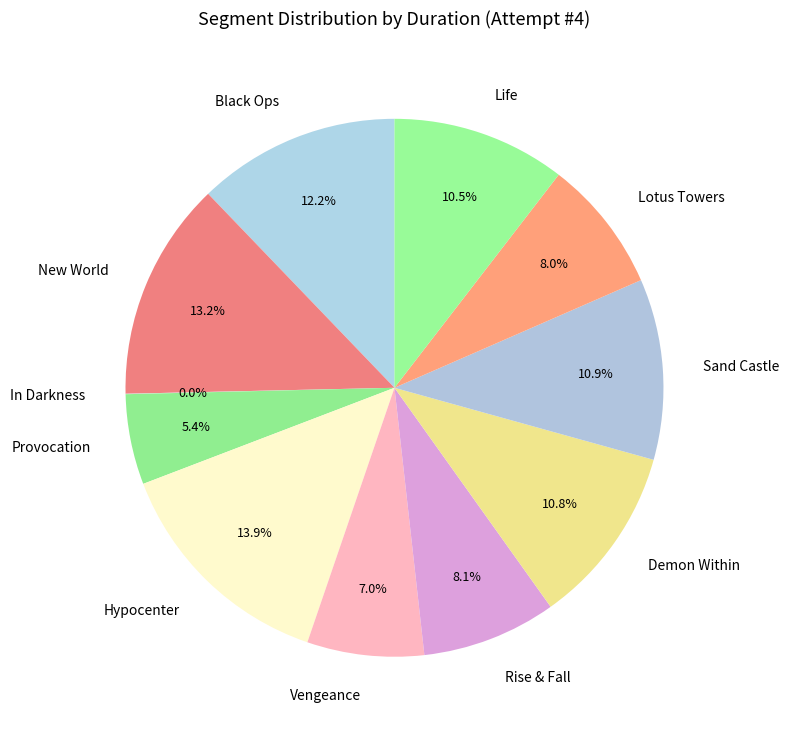

Does any single category account for the majority?

No